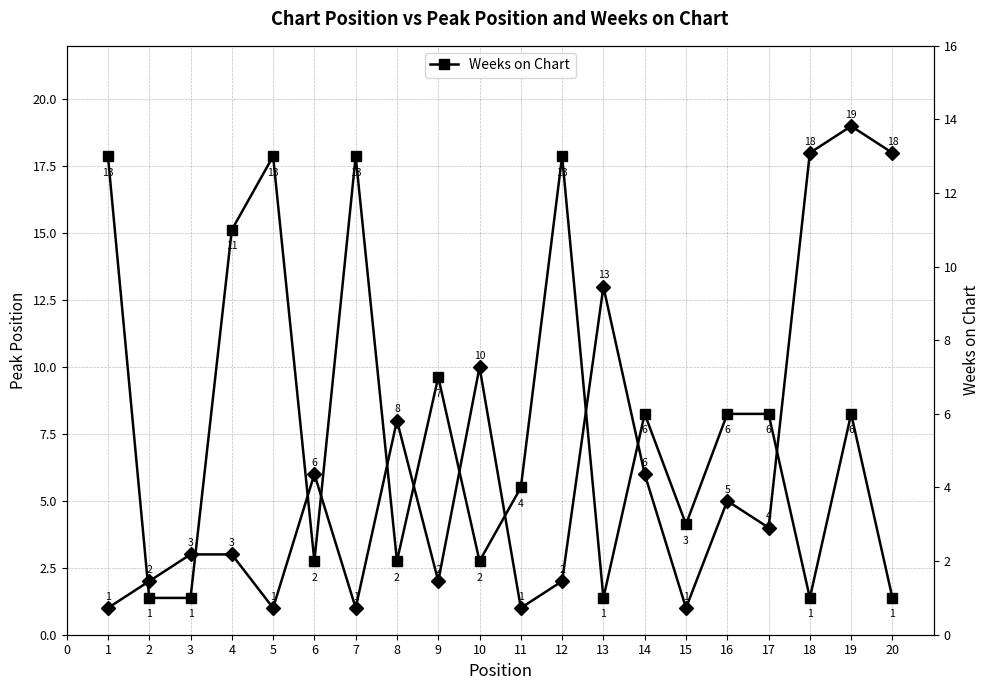

What is the difference between the maximum and second lowest values in the Weeks on Chart series?

12